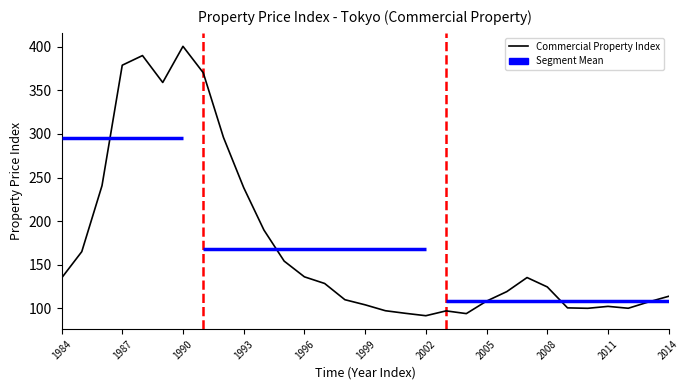

Count the number of values greater than 124.

16